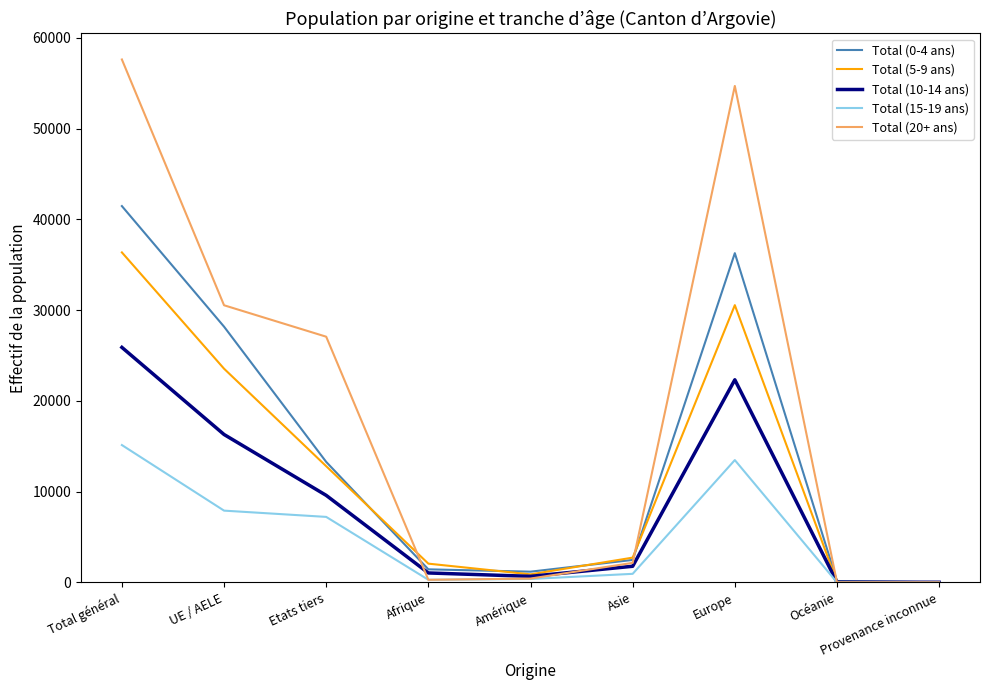

At which category is the sum across all series the highest?

Total général